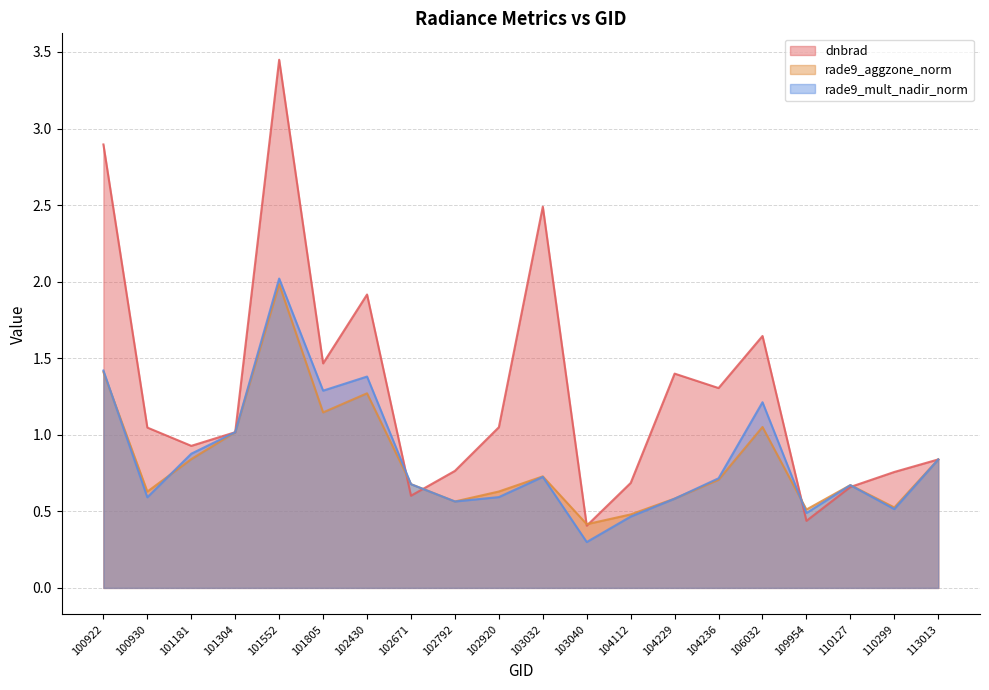

Which series has the largest range (max minus min)?

dnbrad